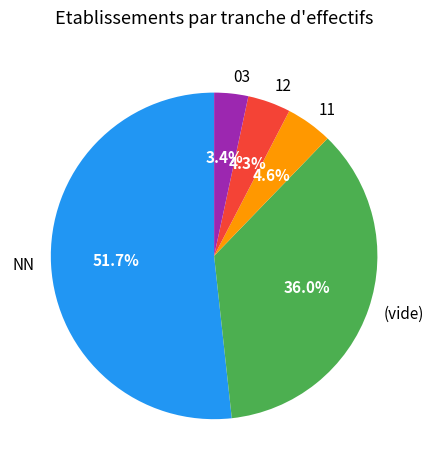

Which has a higher value, 11 or 03?

11